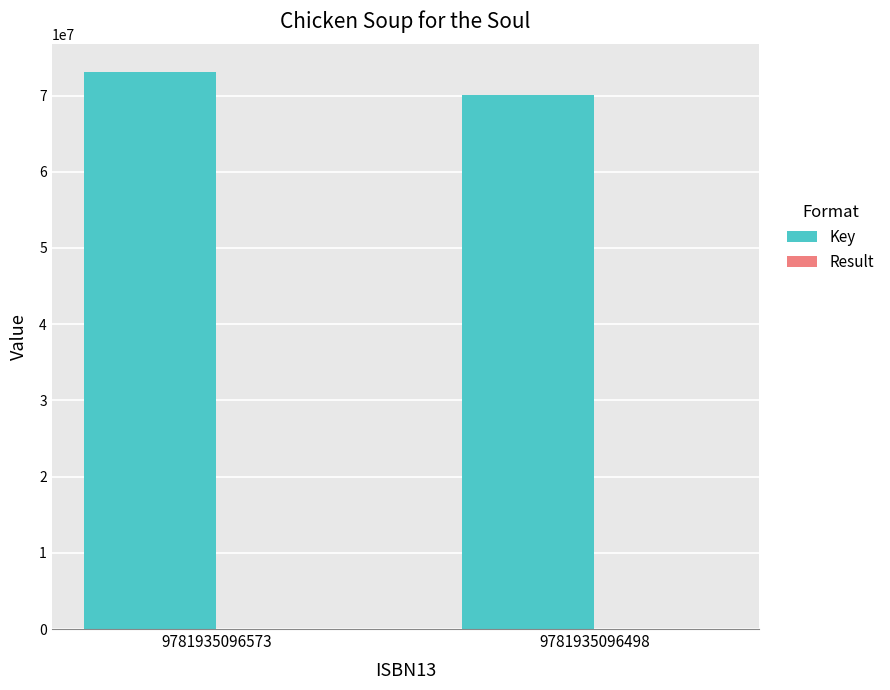

What is the sum of all Key values?

143160486